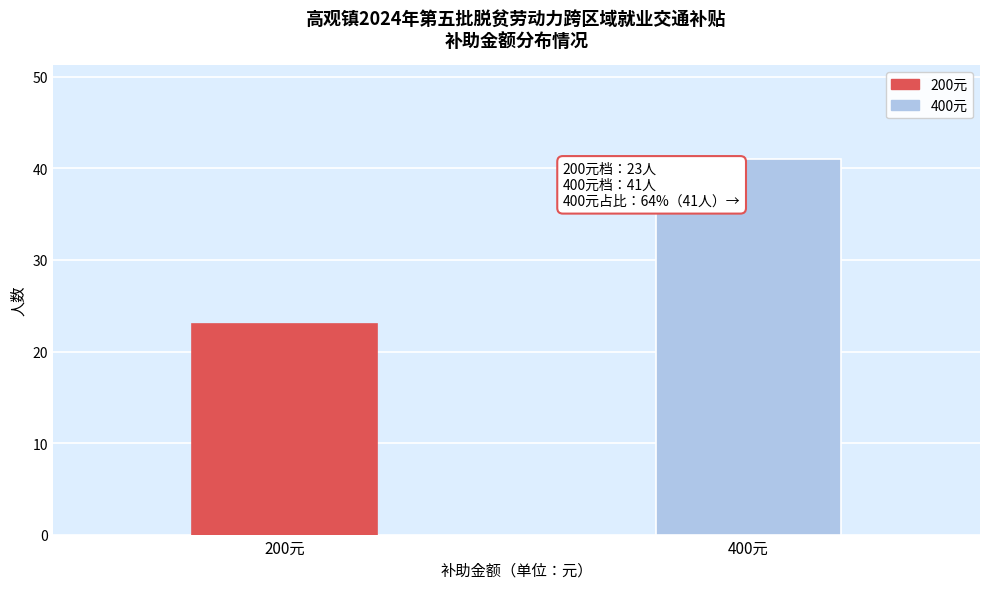

Reading right to left, transcribe all the data shown in this chart.

400元=41	200元=23